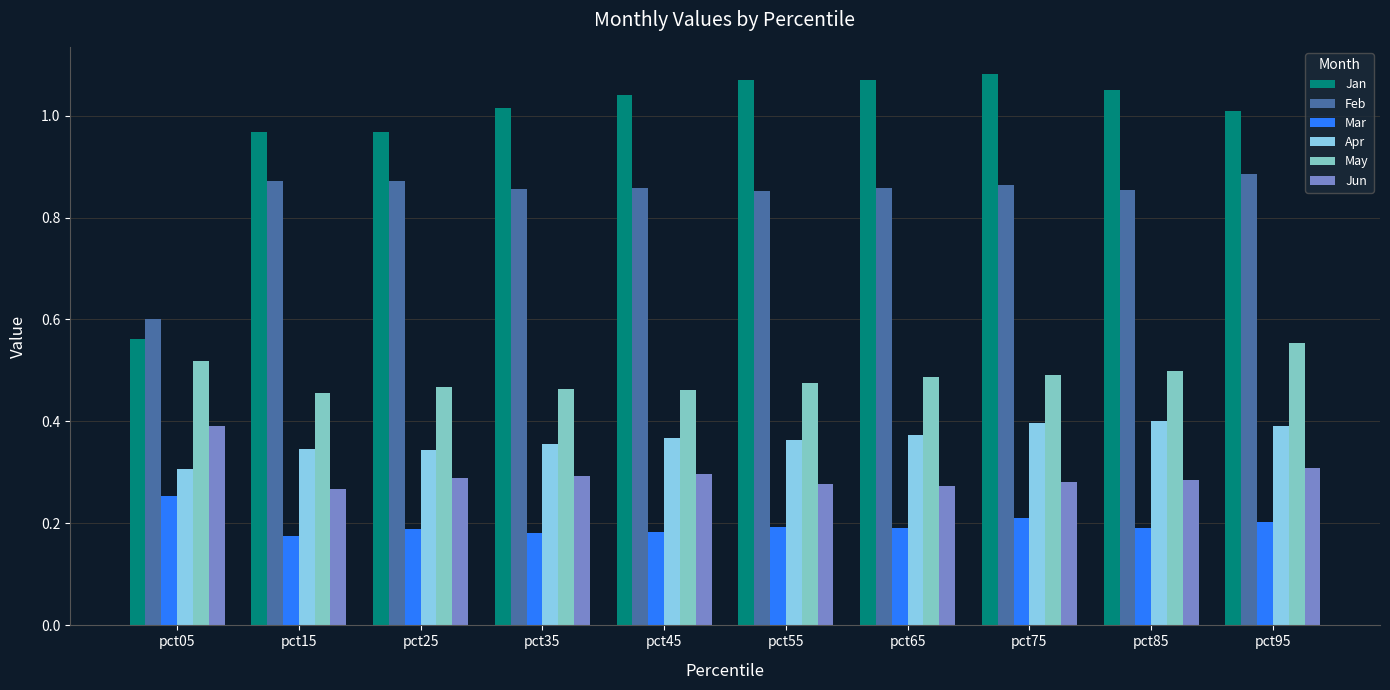

How many bars are there in total?

60